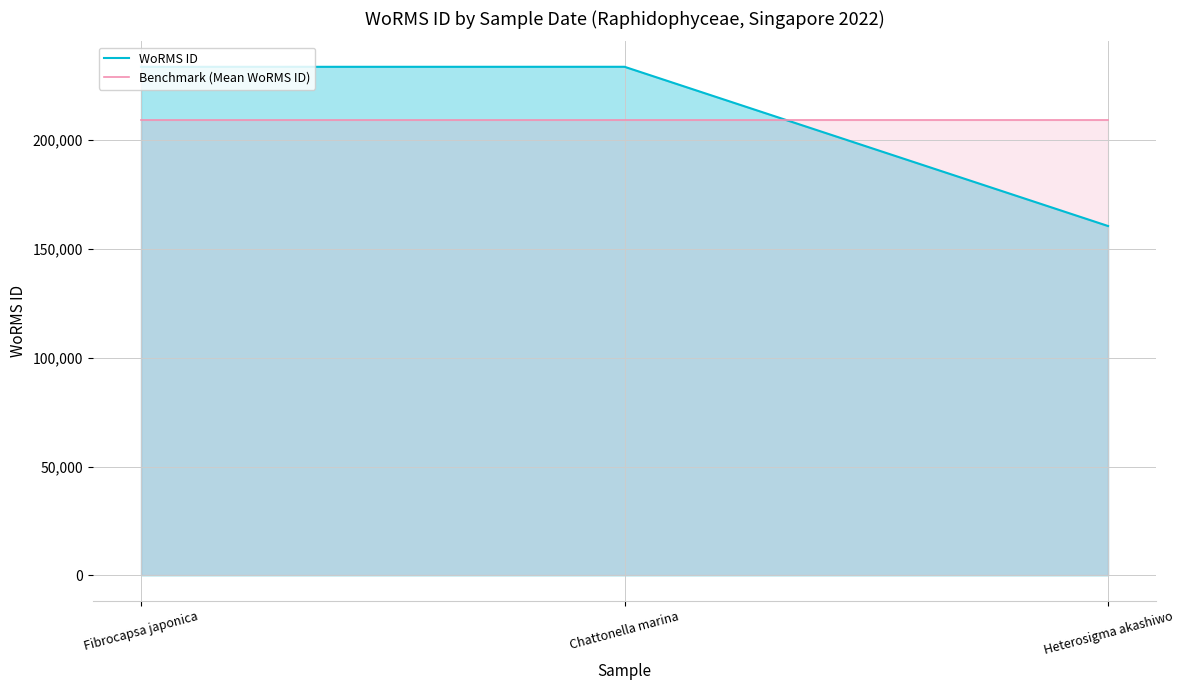

Which series has the largest range (max minus min)?

WoRMS ID